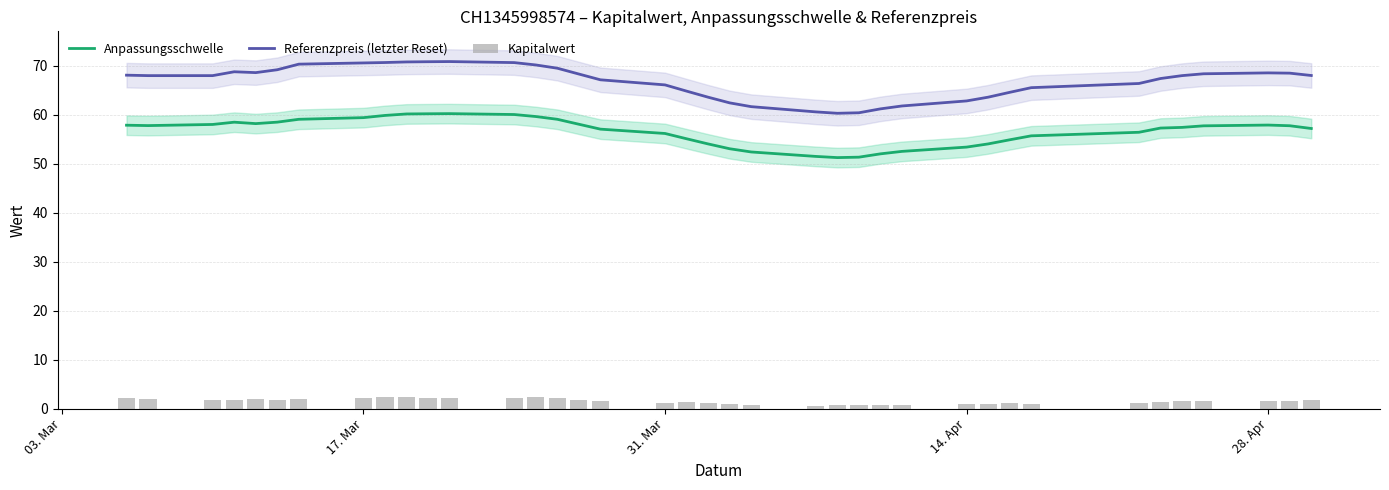

How many values in the Kapitalwert series exceed 1?

30